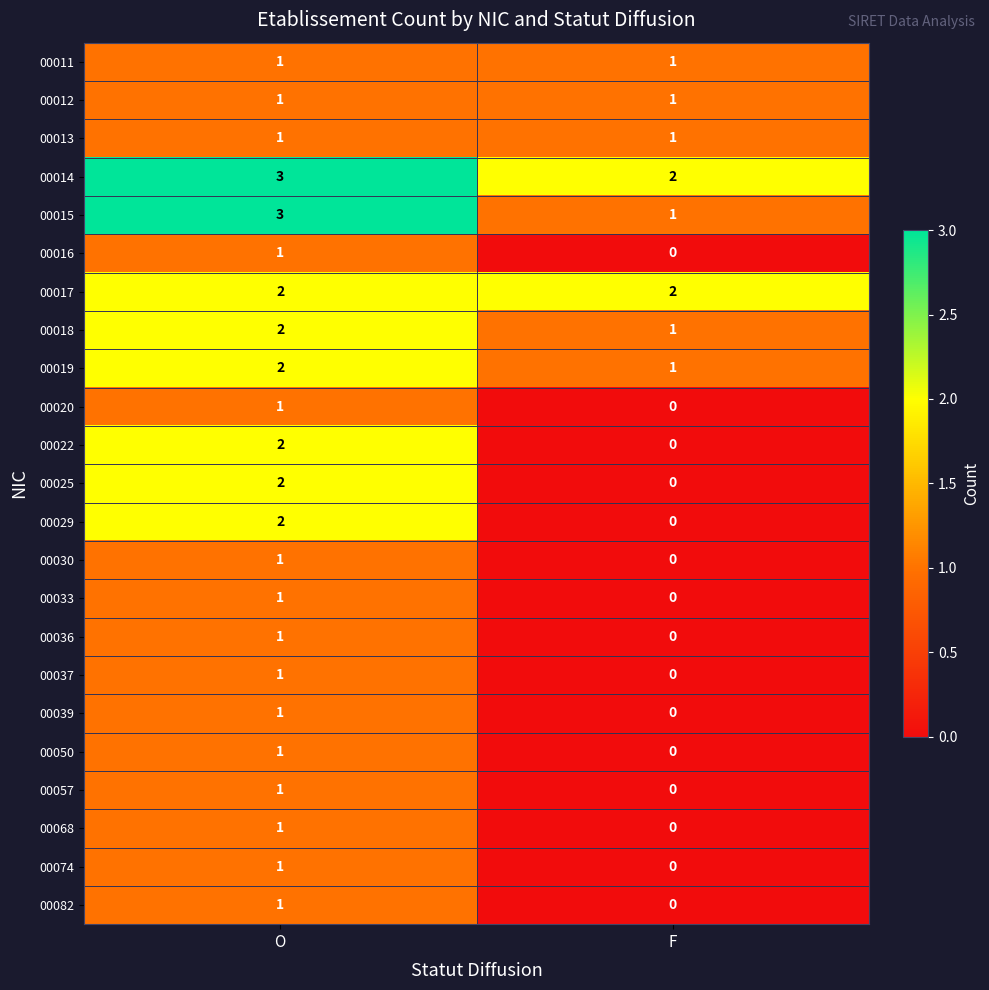

The value of 00013 at O is 1. True or false?

True